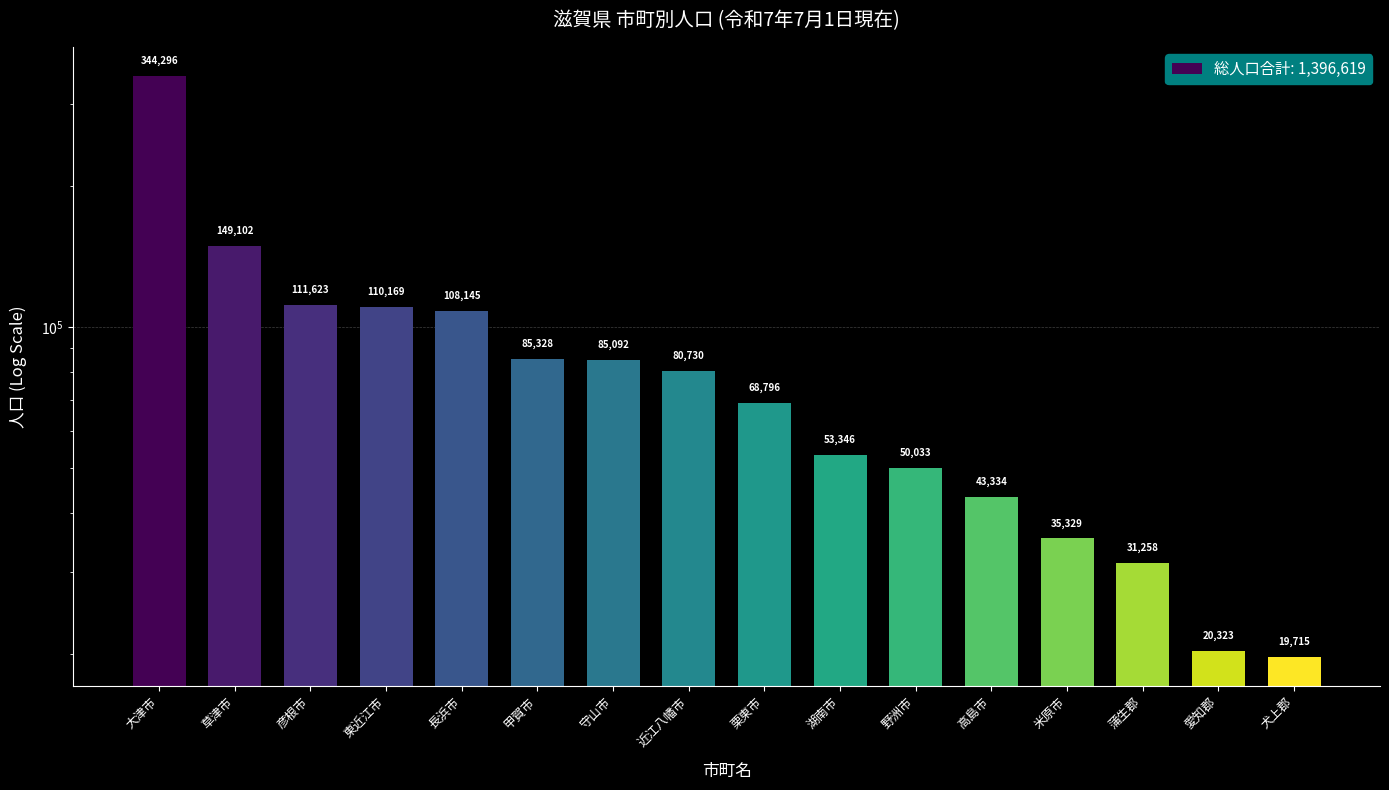

Which label corresponds to the largest value in the chart?

大津市